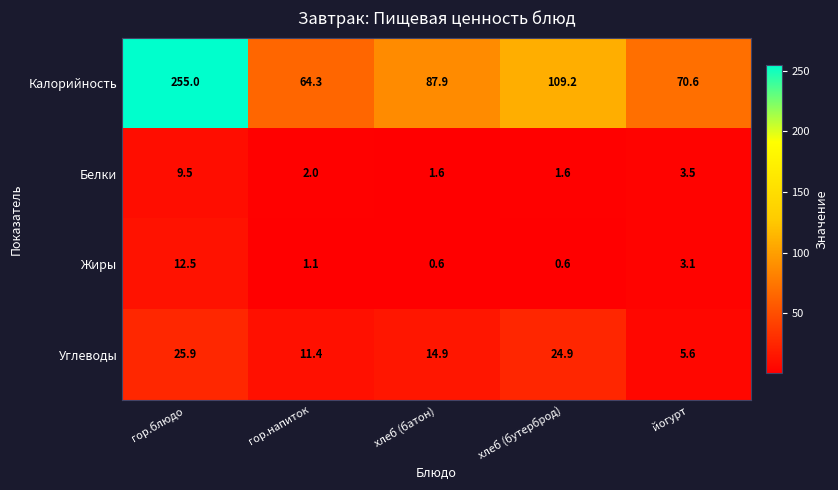

At хлеб (бутерброд), list the series in order from largest to smallest.

Калорийность, Углеводы, Белки, Жиры